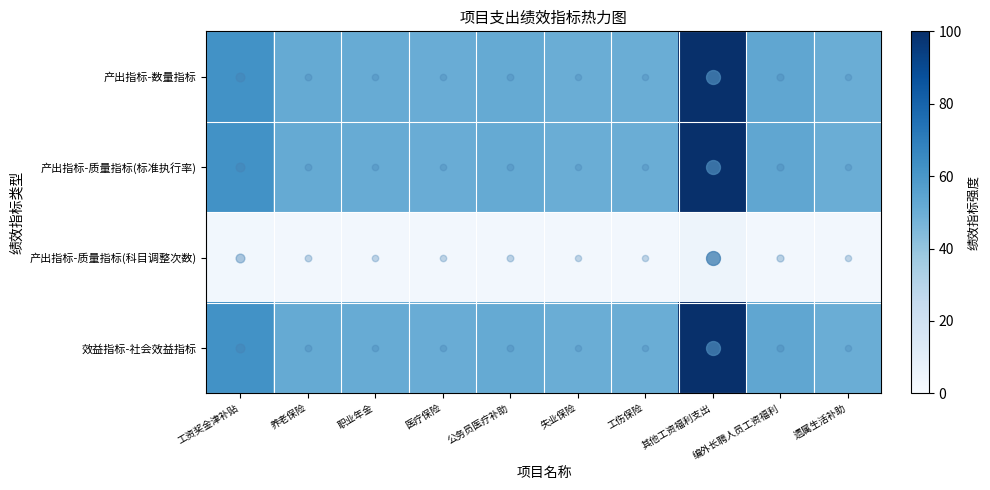

At 其他工资福利支出, list the series in order from smallest to largest.

产出指标-质量指标(科目调整次数), 产出指标-数量指标, 产出指标-质量指标(标准执行率), 效益指标-社会效益指标